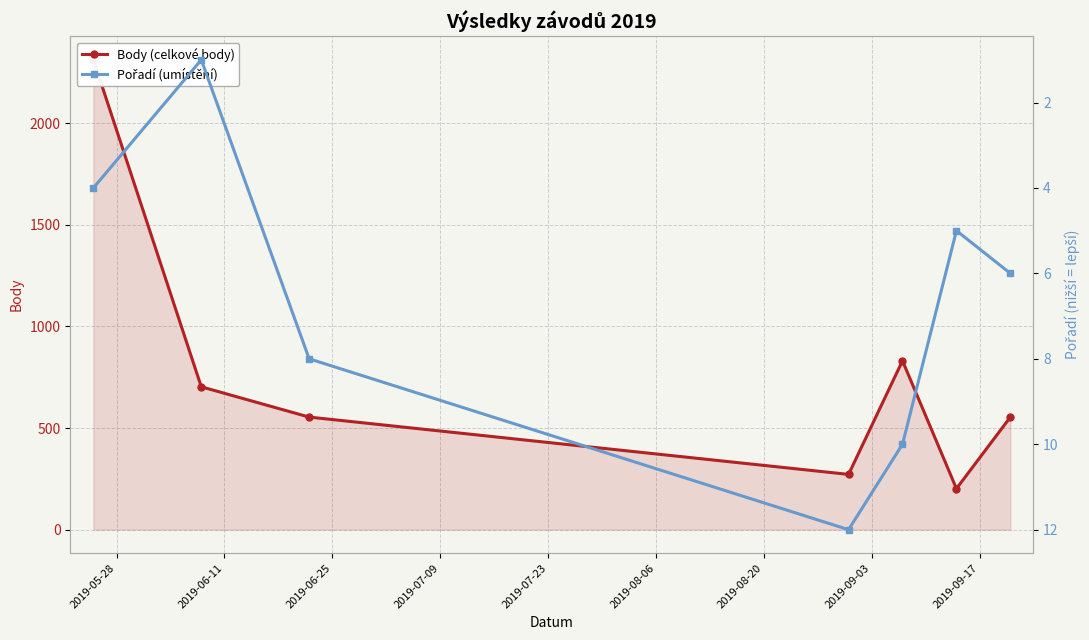

What is the lowest value of the Body (celkové body) series?

202